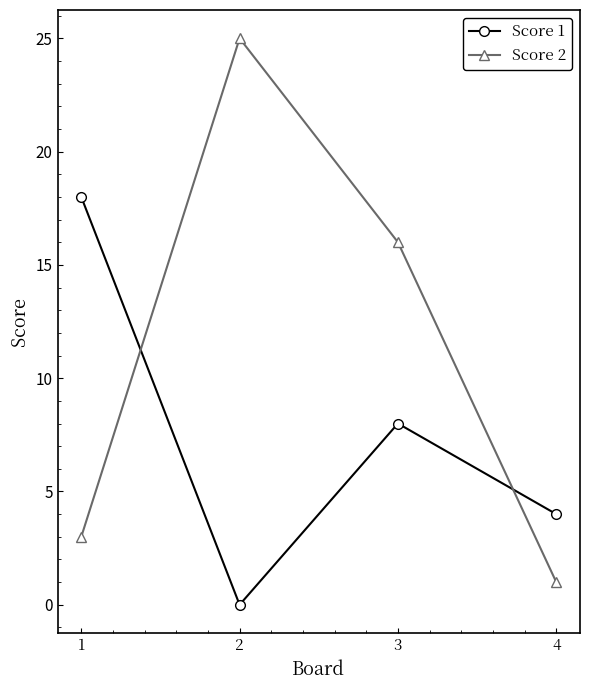

Is the value of Score 2 at 2 greater than the value of Score 1 at 4?

Yes